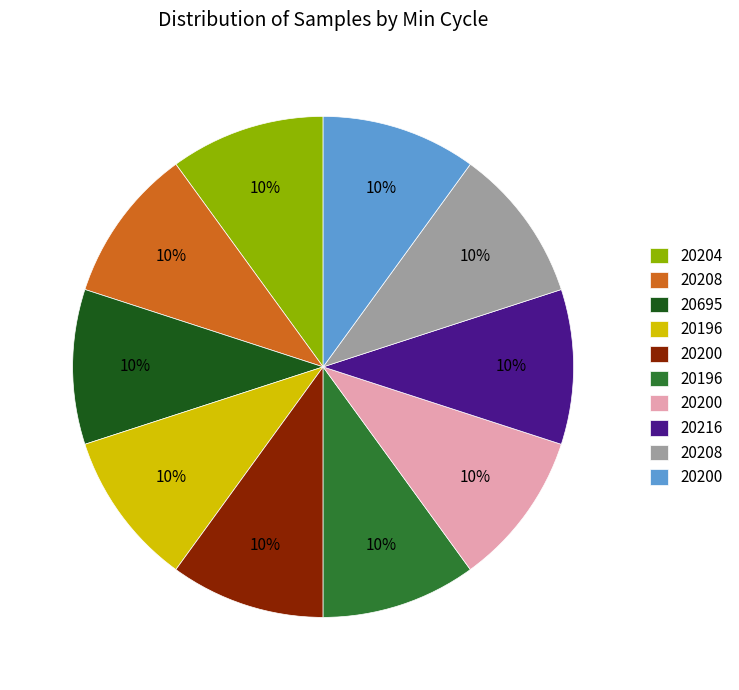

Is there a majority slice in this chart?

No